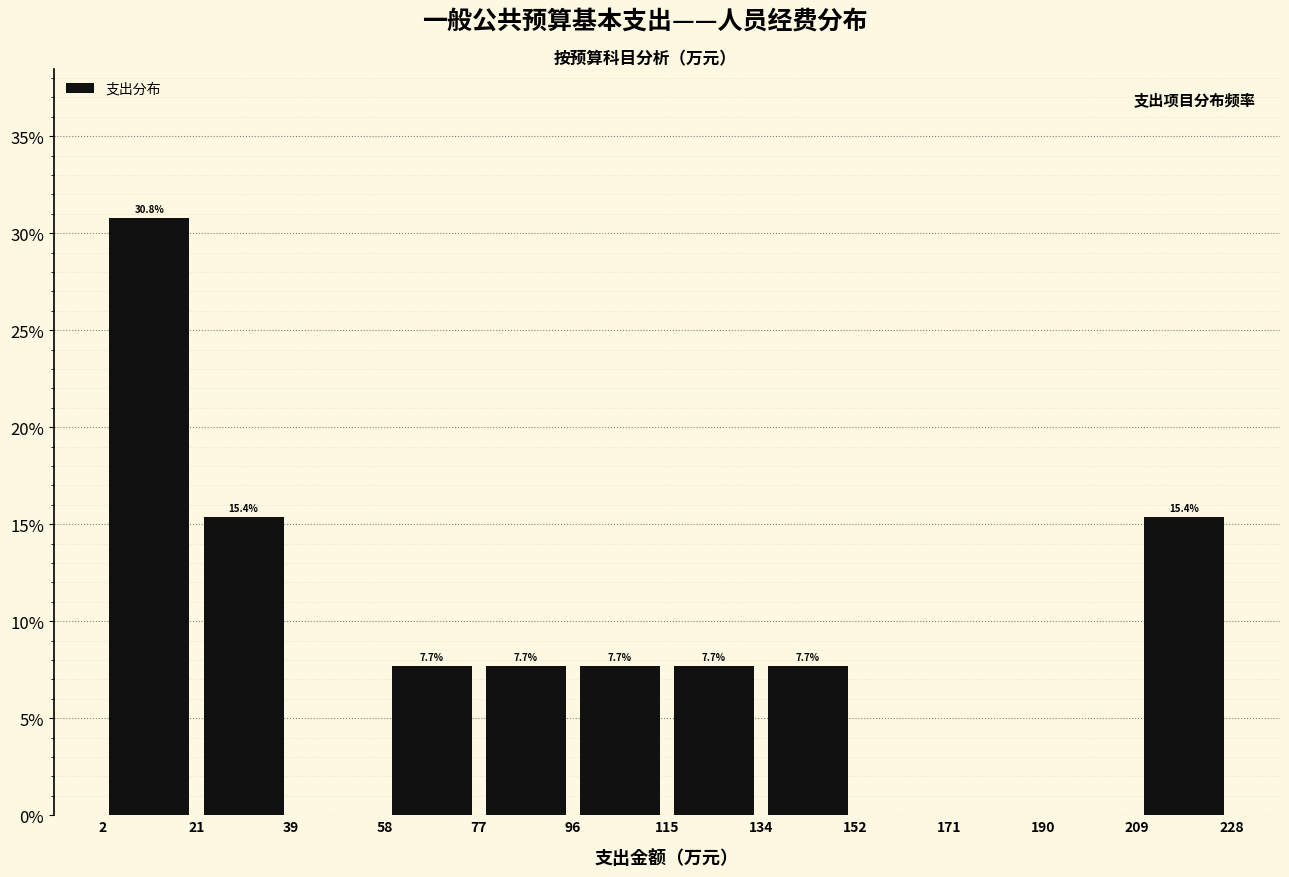

Over which range of the x-axis is the bar tallest?

2 to 21